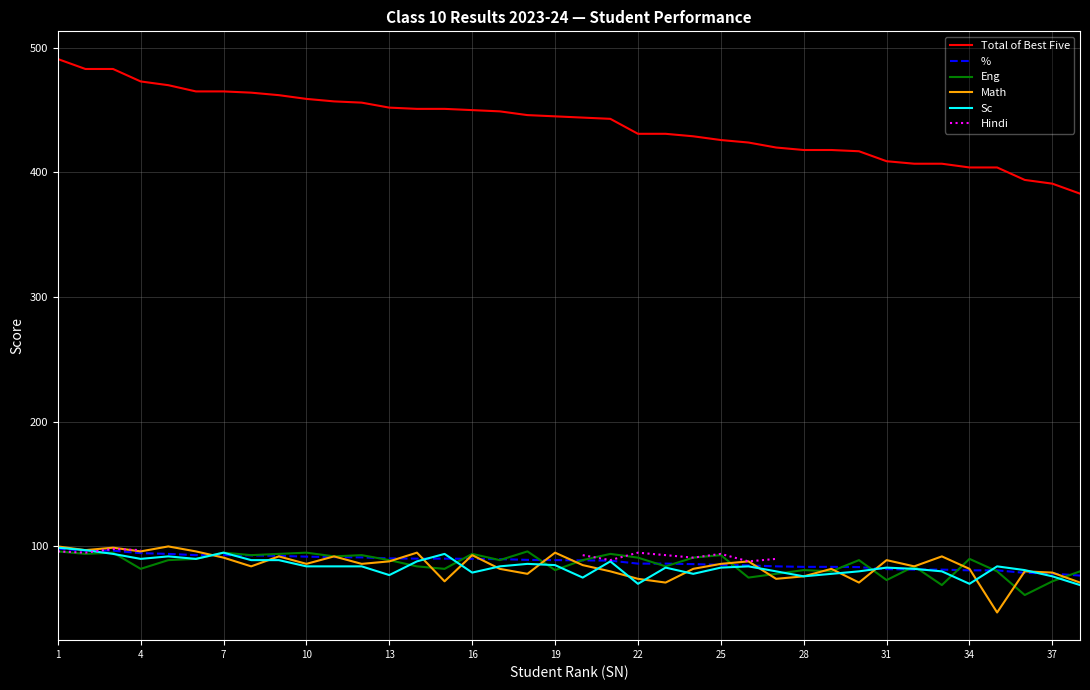

What is the highest value of the % series?

98.2